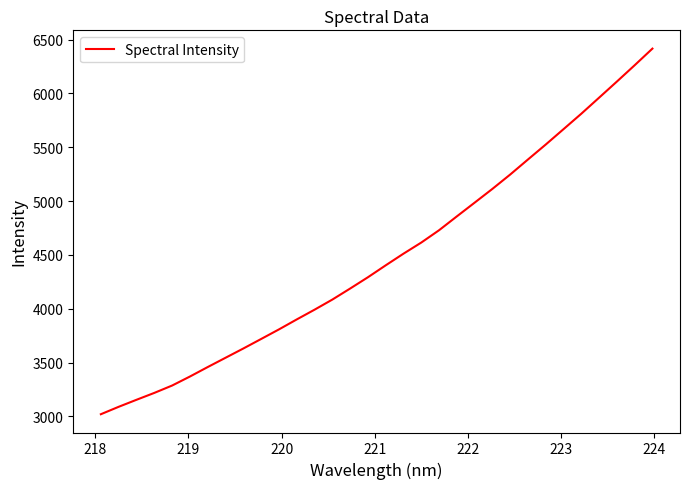

What is the greatest value displayed?

6415.8